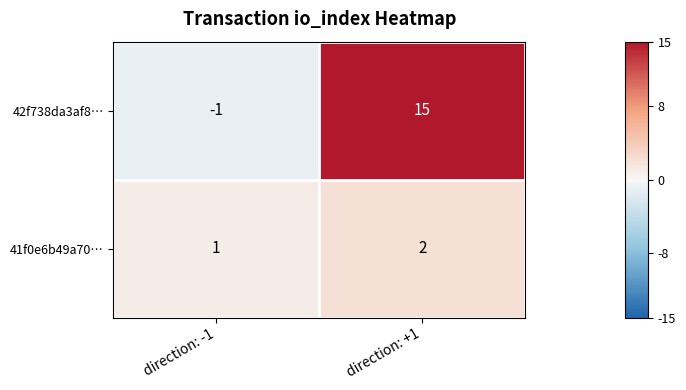

What is the sum of all 41f0e6b49a70… values?

3